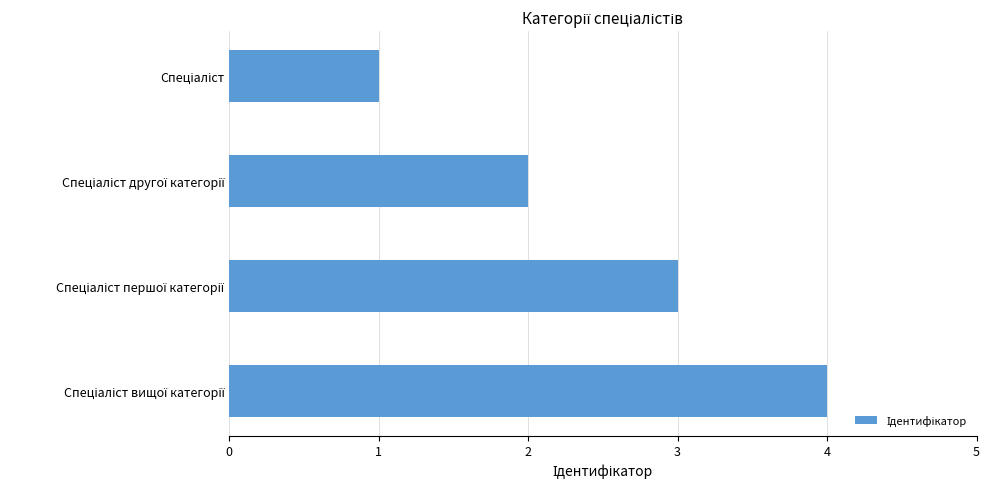

What is the difference between the maximum and minimum values?

3